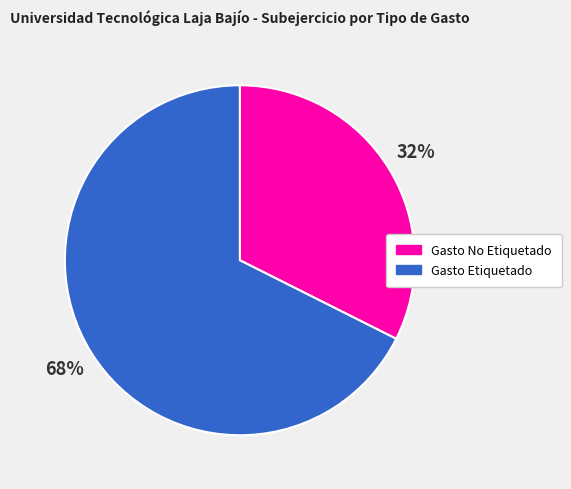

Which slice is the smallest?

Gasto No Etiquetado